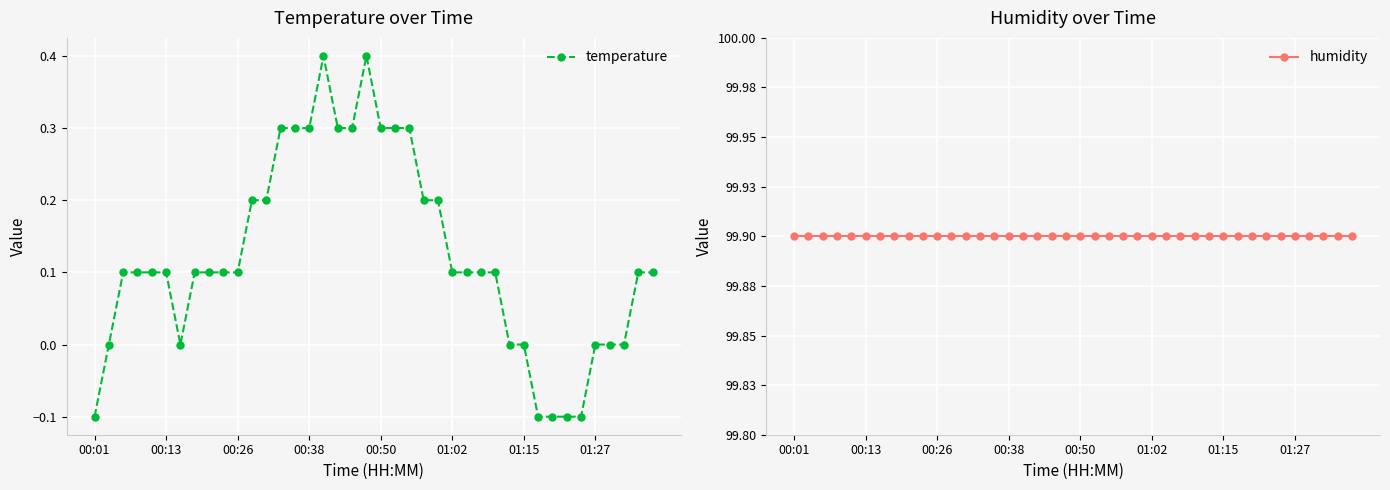

How many values in temperature are below zero?

5